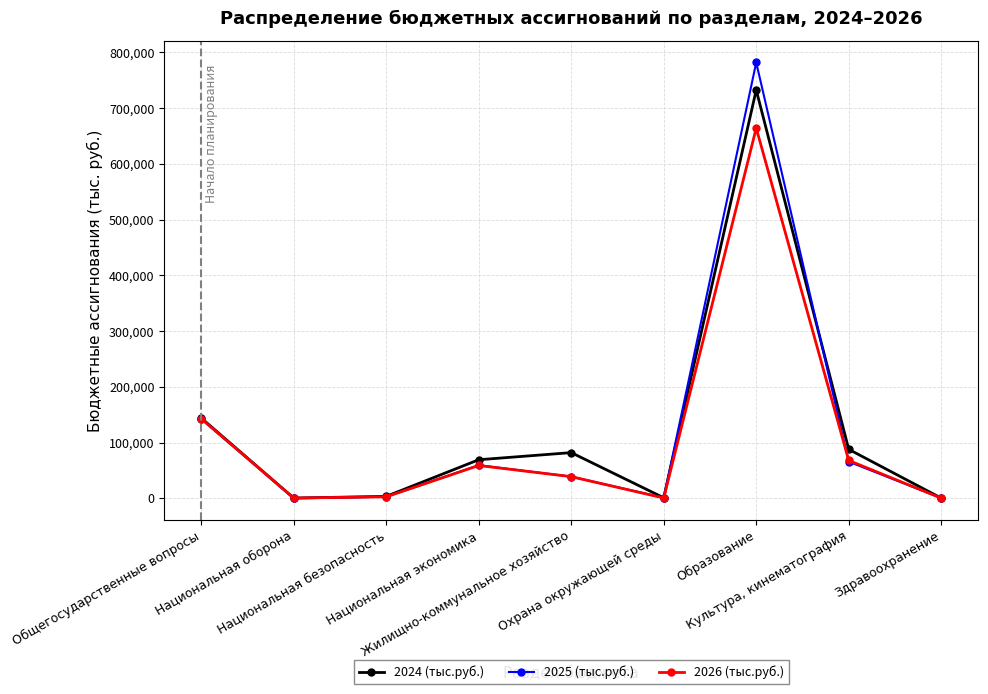

Which series has the largest range (max minus min)?

2025 (тыс.руб.)